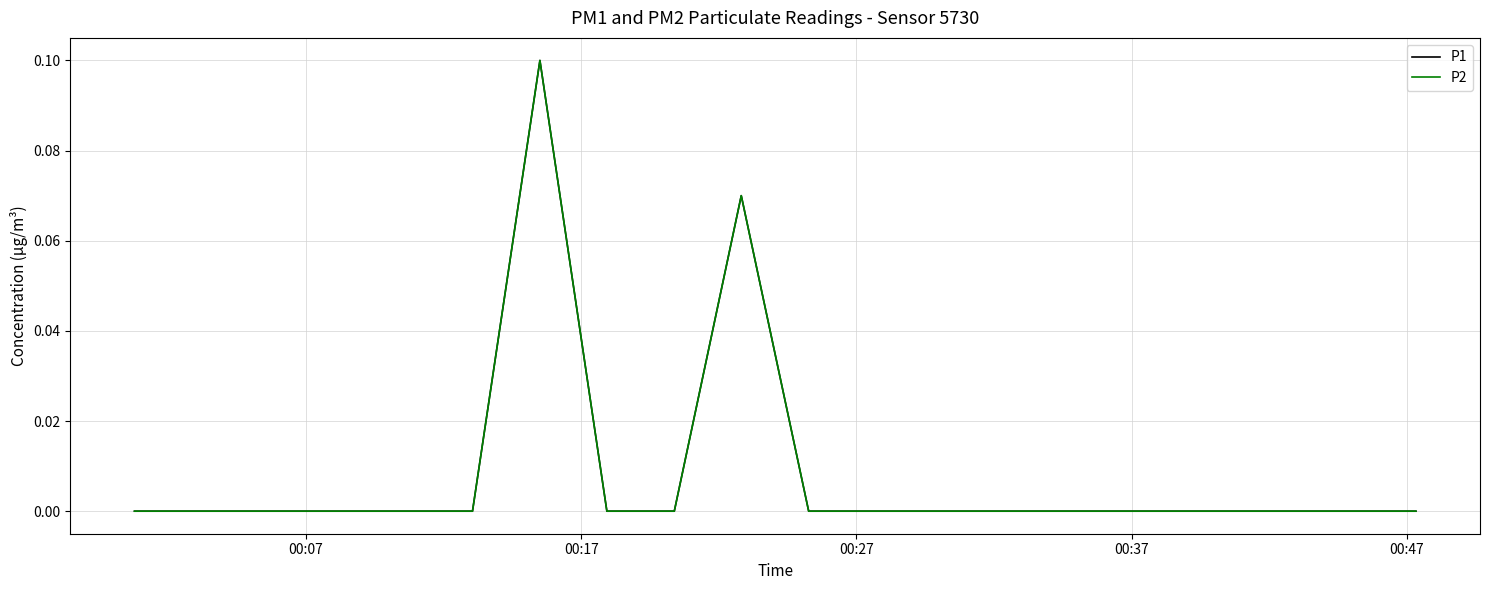

True or false: P1 has more than 0 interior local peaks.

True